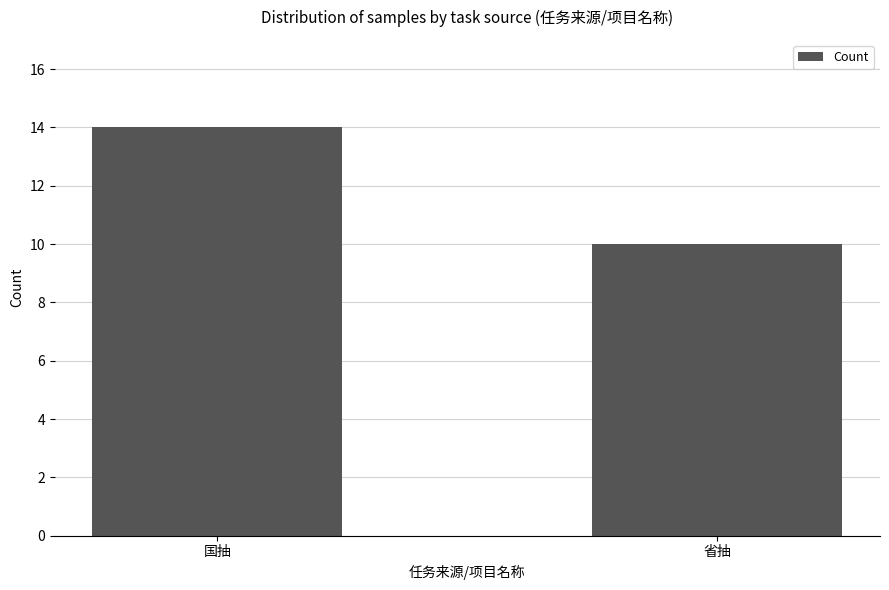

Approximately how many times larger is the value at 省抽 compared to 国抽?

0.7